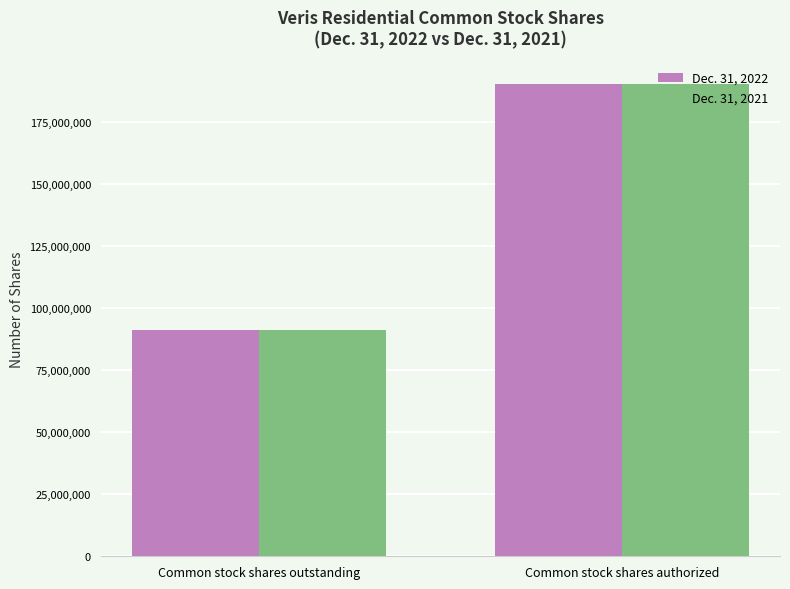

How many bars are there in each group?

2